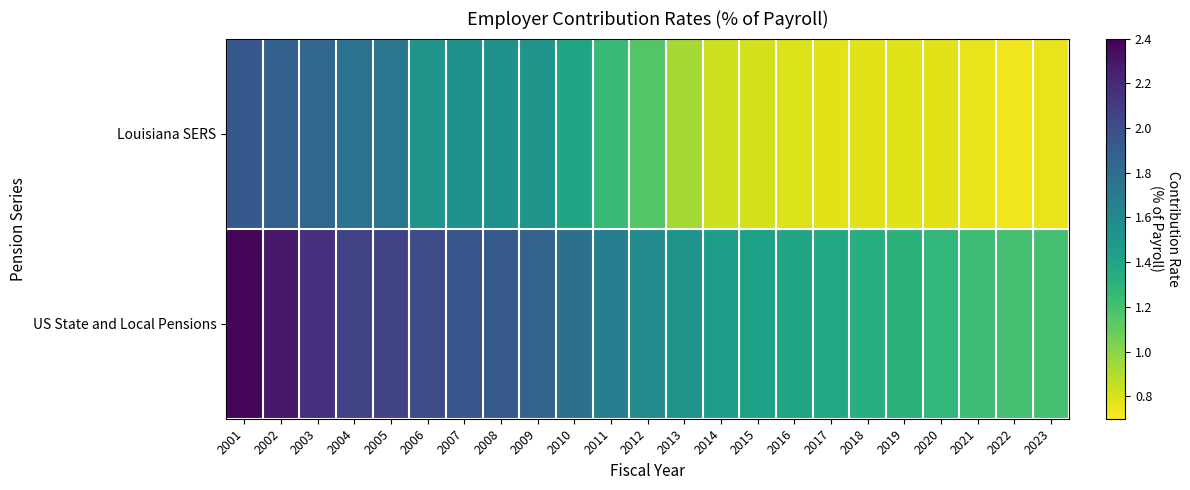

Reading right to left, list all the values displayed in this chart.

Louisiana SERS: 2023=0.8	2022=0.7	2021=0.8	2020=0.8	2019=0.8	2018=0.8	2017=0.8	2016=0.8	2015=0.8	2014=0.8	2013=0.9	2012=1.2	2011=1.3	2010=1.4	2009=1.5	2008=1.5	2007=1.5	2006=1.5	2005=1.7	2004=1.8	2003=1.8	2002=1.9	2001=1.9
US State and Local Pensions: 2023=1.2	2022=1.2	2021=1.2	2020=1.3	2019=1.3	2018=1.3	2017=1.4	2016=1.4	2015=1.4	2014=1.4	2013=1.5	2012=1.6	2011=1.7	2010=1.8	2009=1.9	2008=1.9	2007=2.0	2006=2.0	2005=2.1	2004=2.1	2003=2.2	2002=2.3	2001=2.4